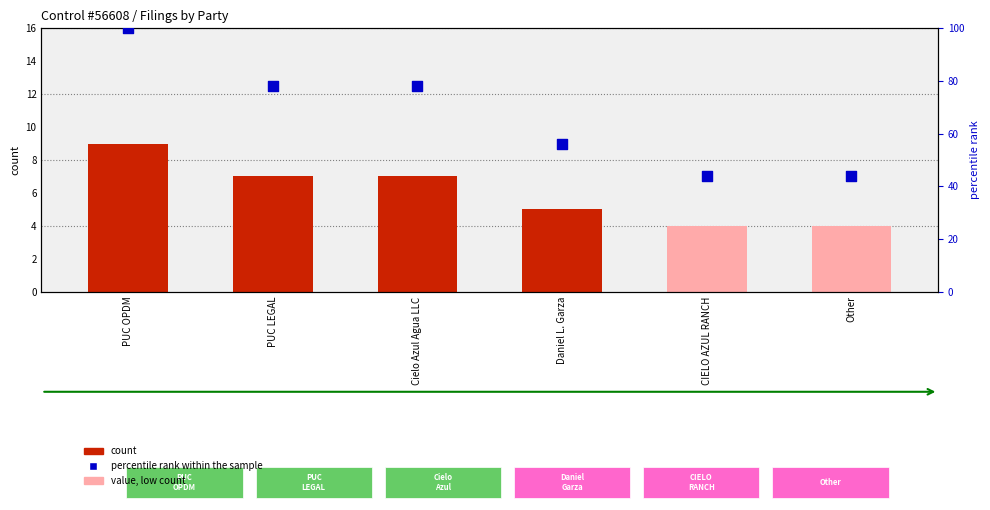

Which series has the largest total across all categories?

percentile rank within the sample